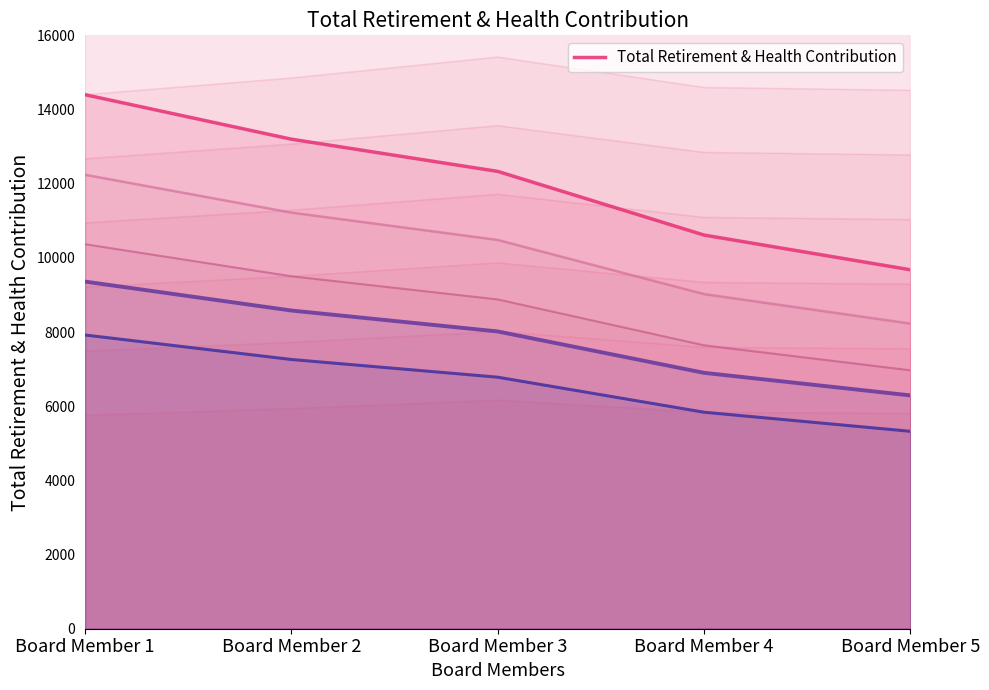

Is it true that the value at Board Member 3 is 12332?

True